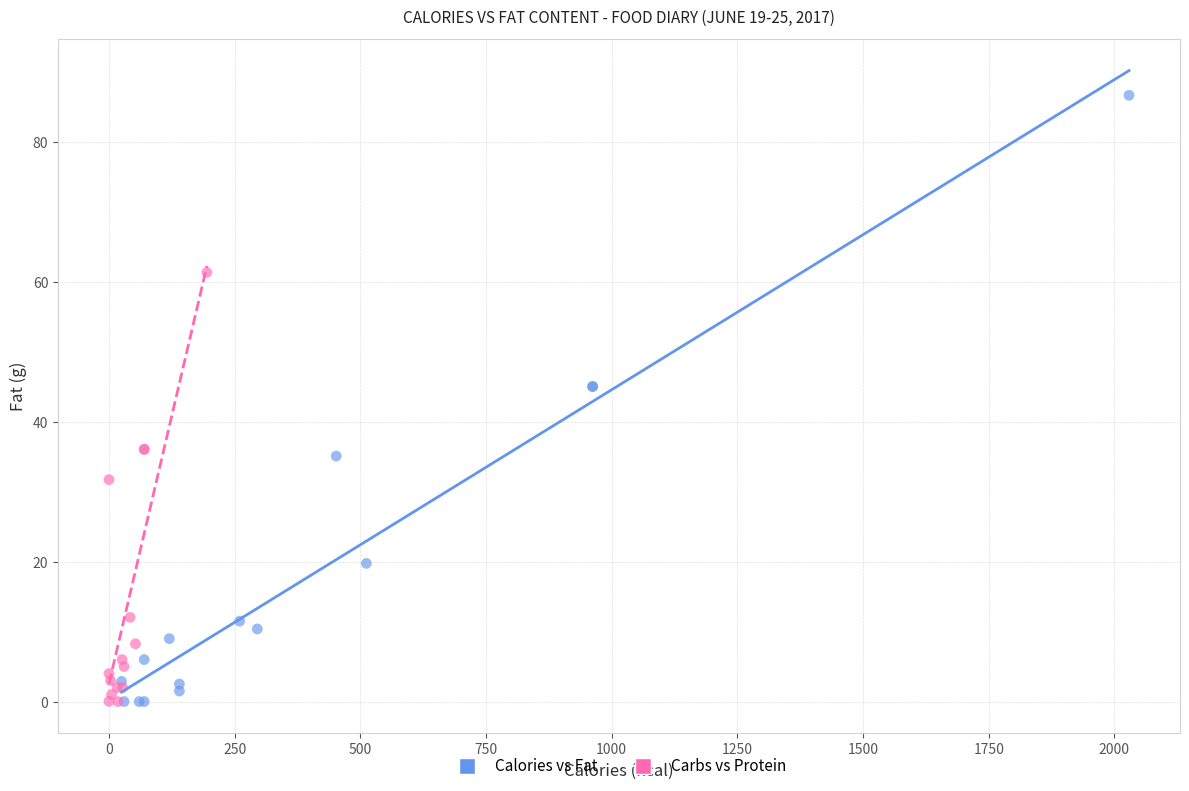

Which series has the widest spread of Y values?

Calories vs Fat